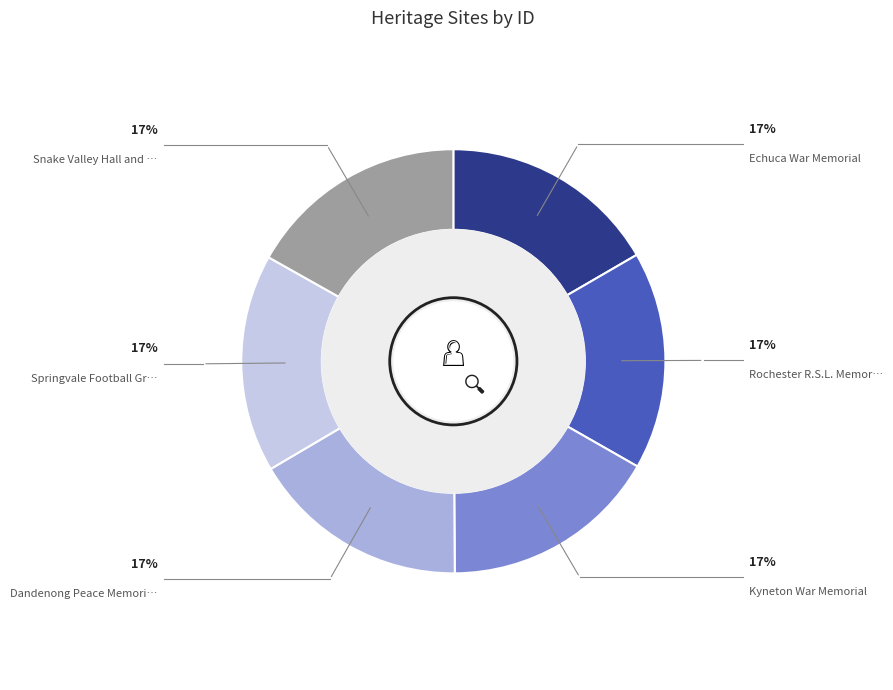

Rank the categories by value from lowest to highest.

Echuca War Memorial, Rochester R.S.L. Memorial Hall, Kyneton War Memorial, Dandenong Peace Memorial Bridge, Springvale Football Ground Memorial, Snake Valley Hall and Honour Board